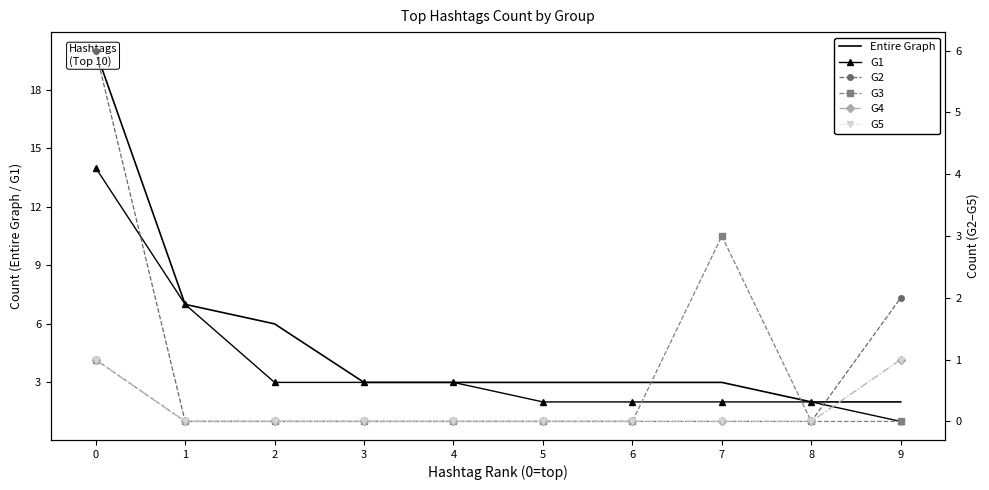

True or false: G5 has a value of 0 at 4.

False